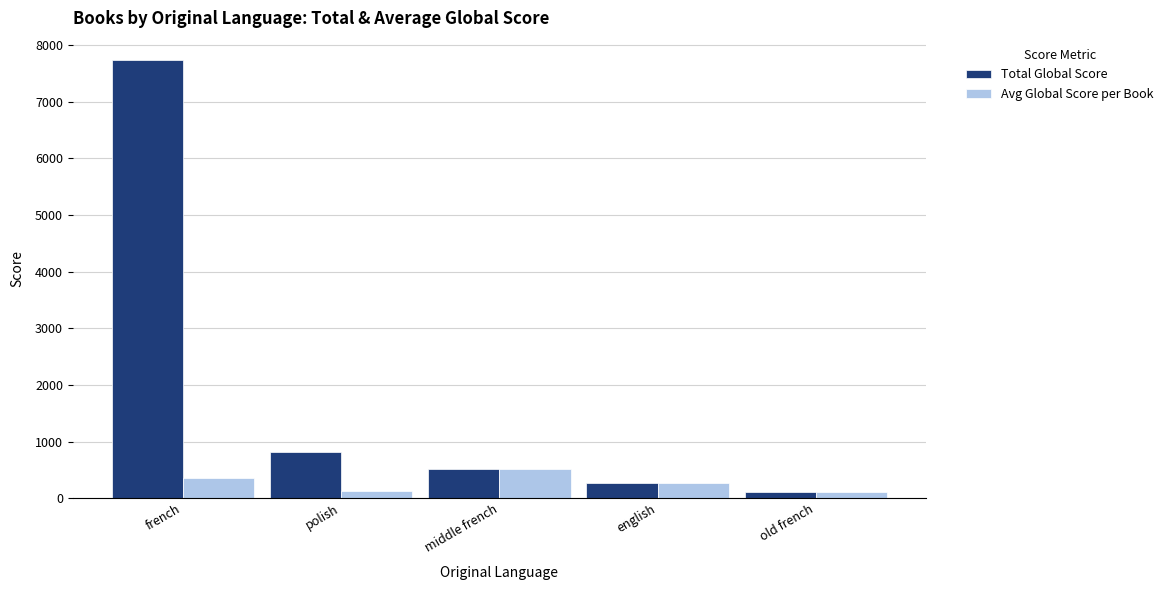

What is the value of the Avg Global Score per Book bar at the 5th from the left?

102.0